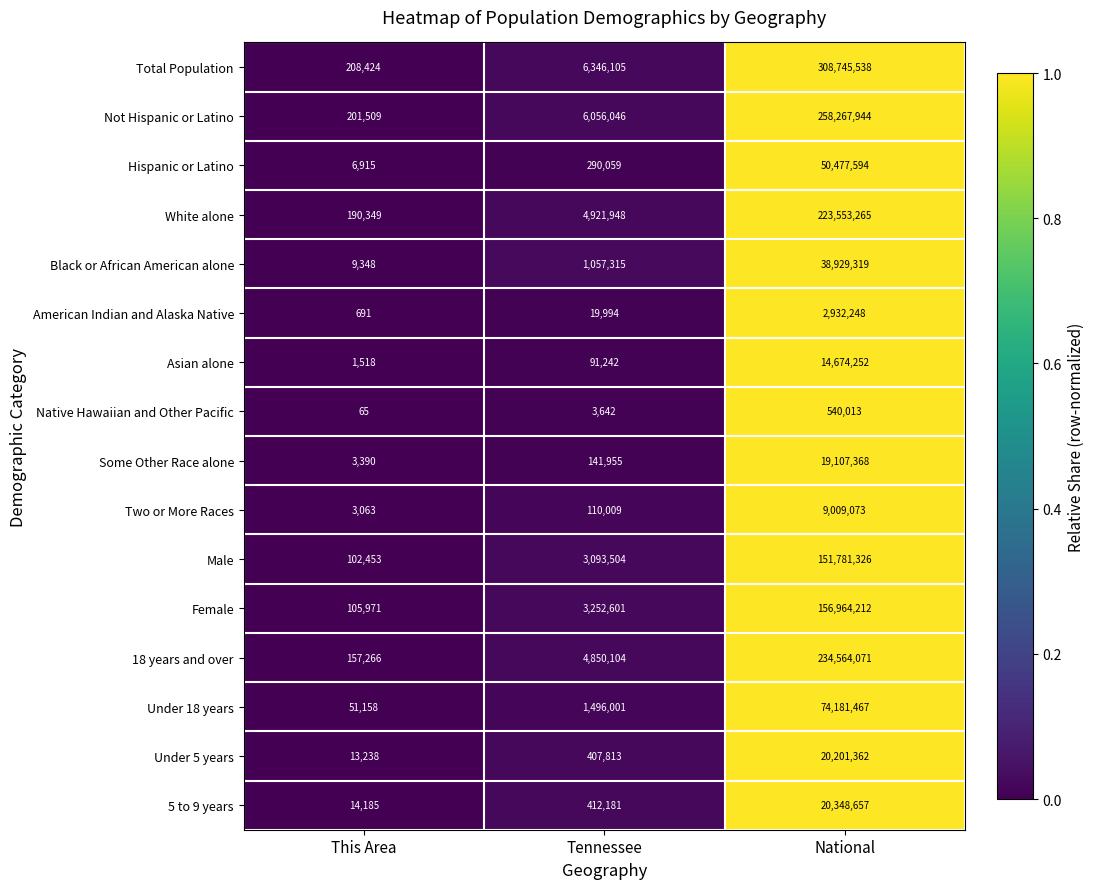

What is the average value of the Female series?

53440928